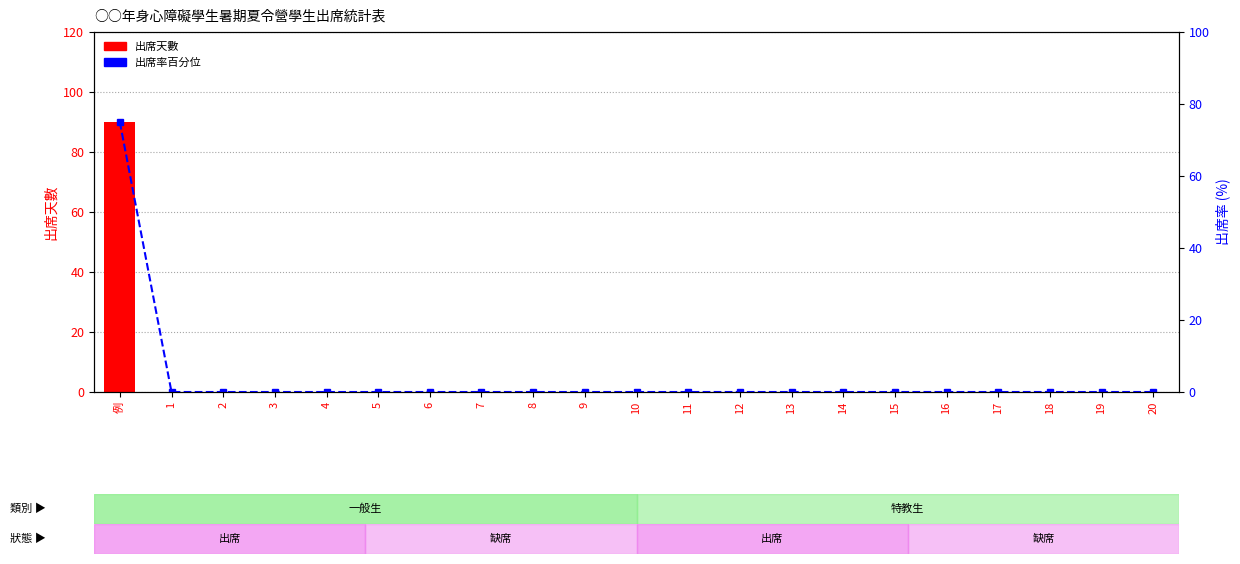

Which series changed the most between 4 and 6?

出席天數